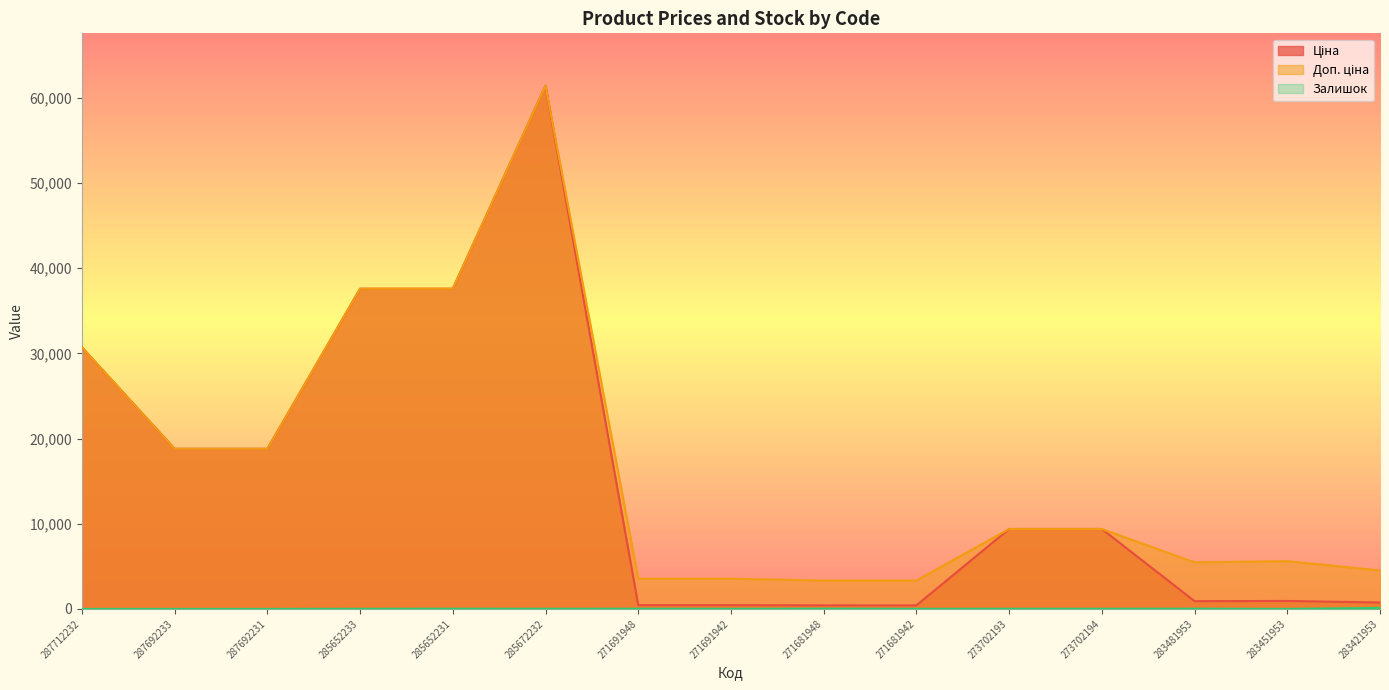

How many values in the Доп. ціна series are below 9383?

7